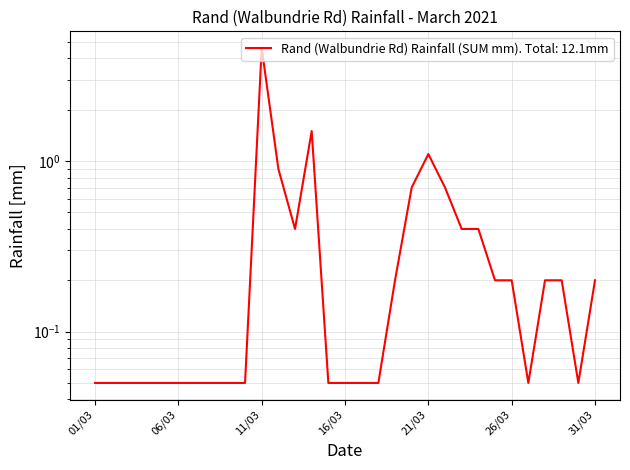

What position from the right is 15/03/2021?

17